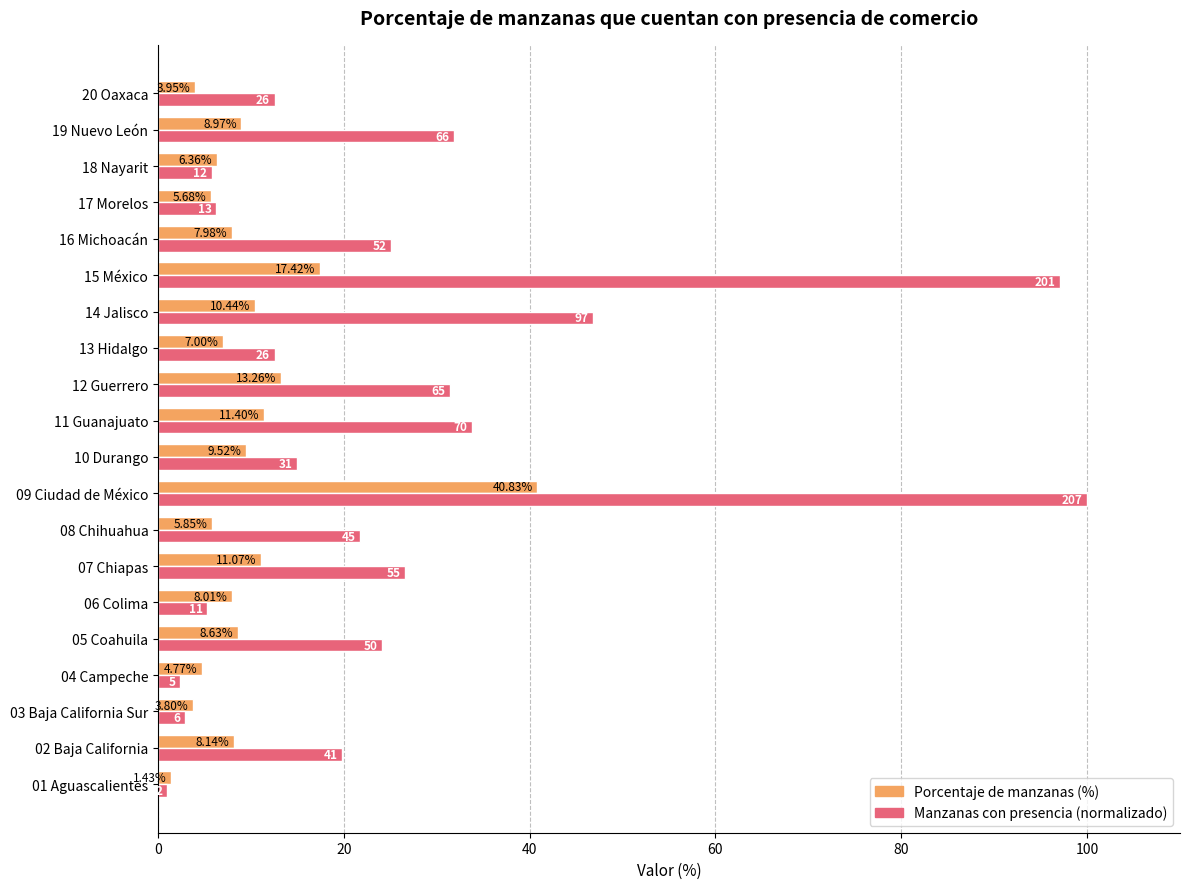

Rank the series by their maximum value, from lowest to highest.

Porcentaje de manzanas (%), Manzanas con presencia (normalizado)